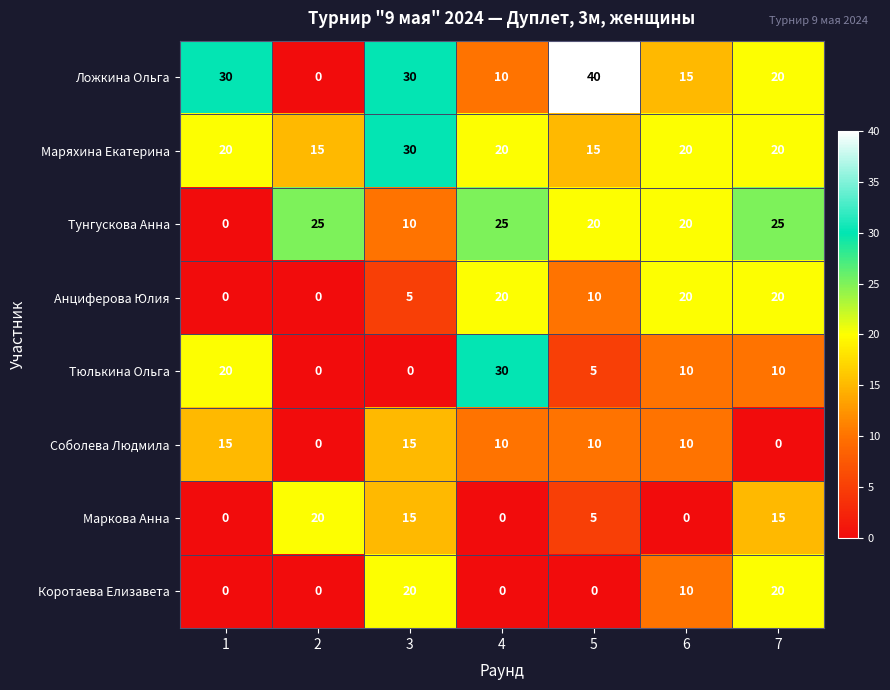

Is it true that Ложкина Ольга equals 10 at 1?

False